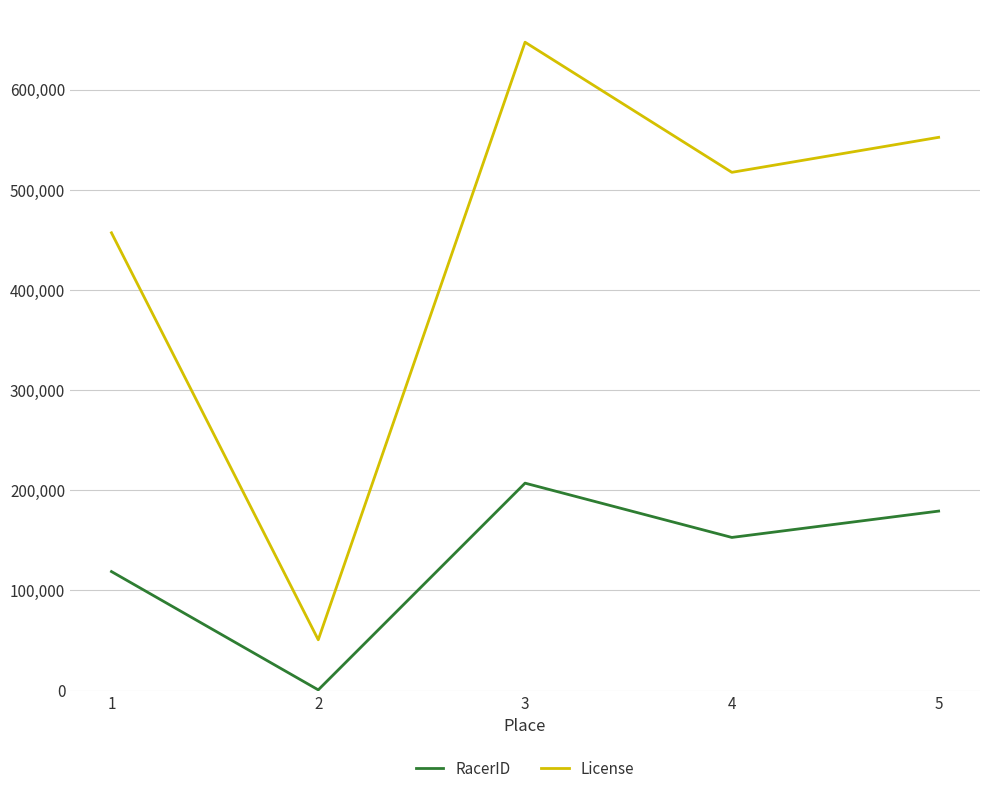

What is the approximate value of RacerID at 2, to the nearest 100?

700